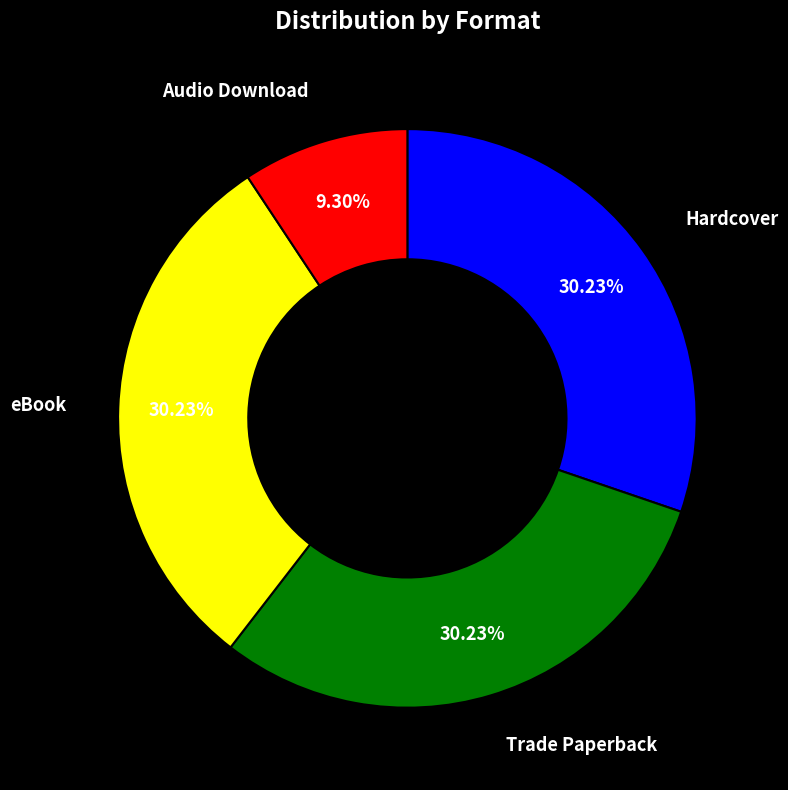

Is there a majority slice in this chart?

No